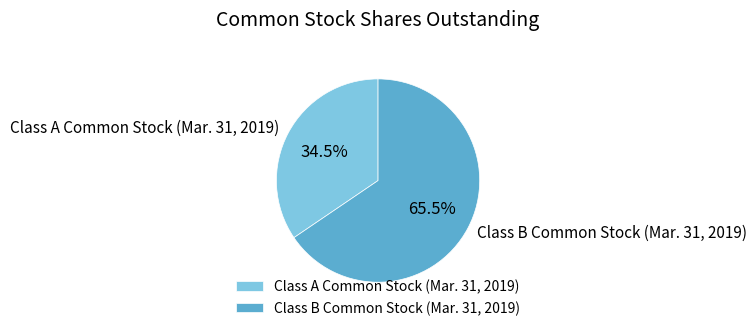

What is the smallest slice in the pie chart?

Class A Common Stock (Mar. 31, 2019)